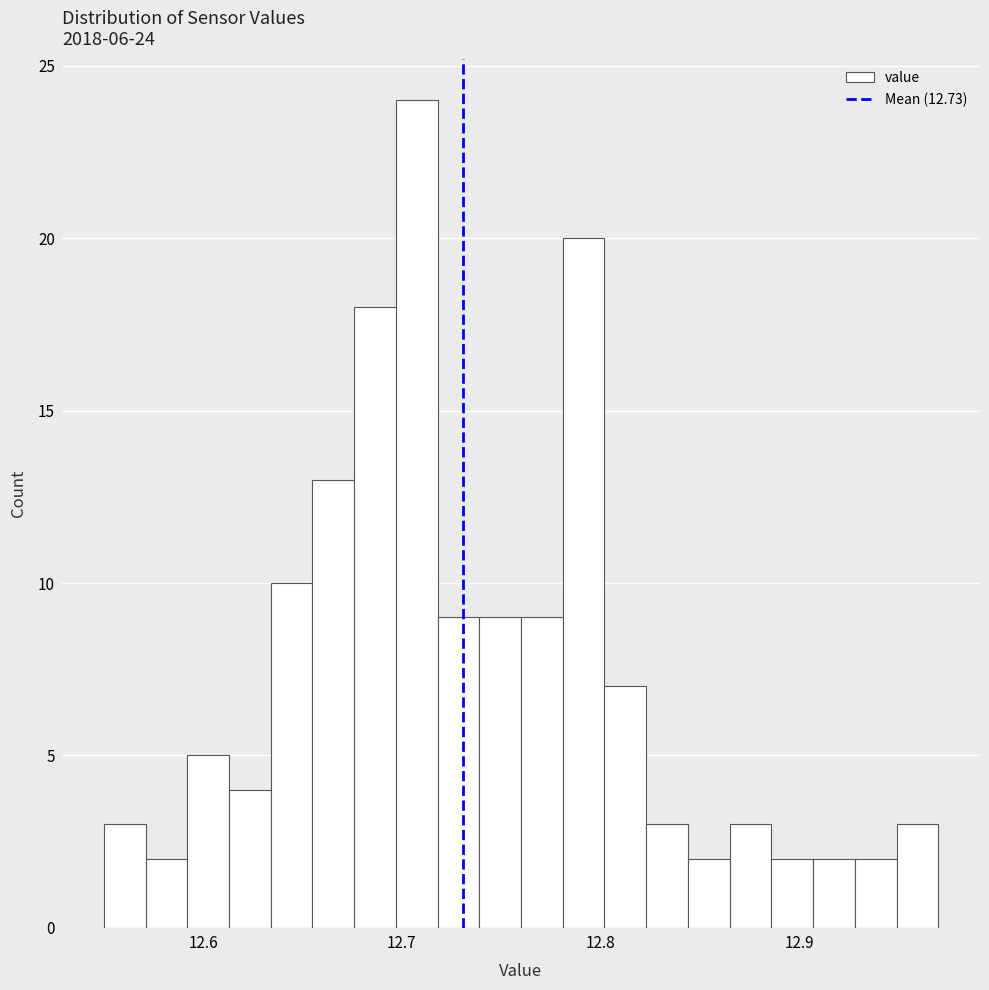

Read against the x-axis, roughly where is the centre of the tallest bar?

12.71